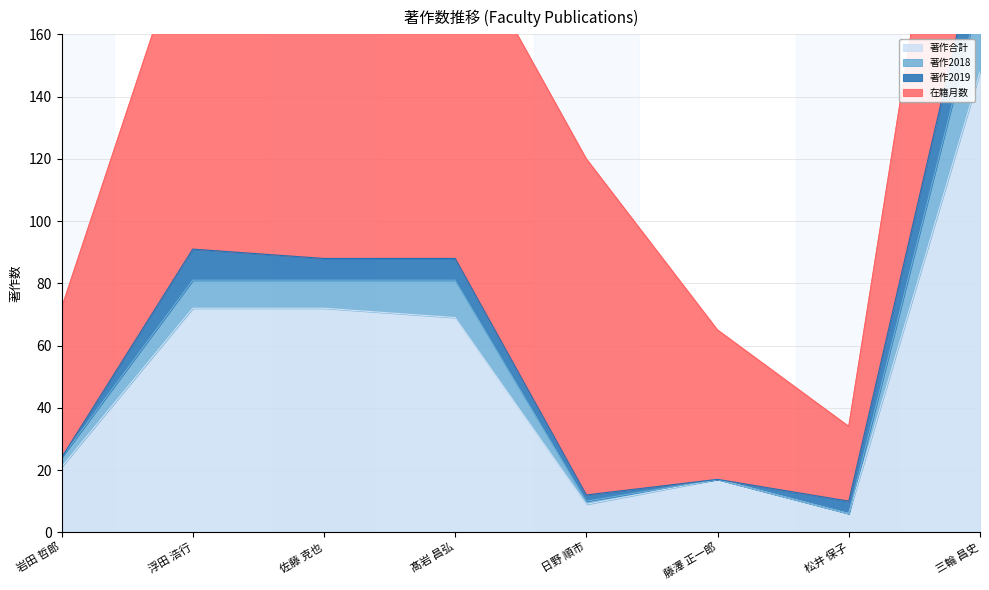

True or false: 著作合計 has a value of 6 at 松井 保子.

True